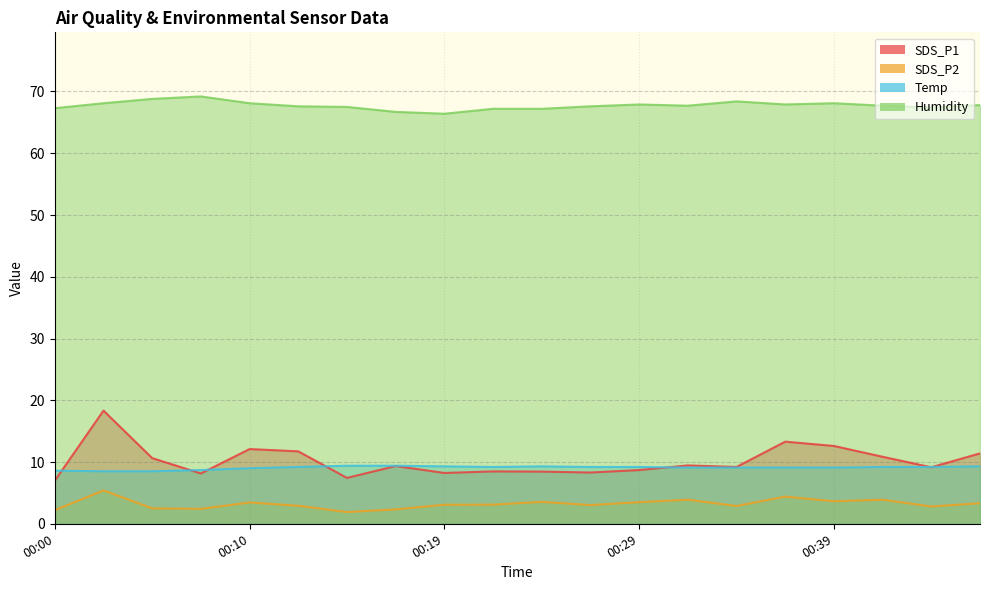

Between 00:19 and 00:41, which series saw the biggest shift?

SDS_P1